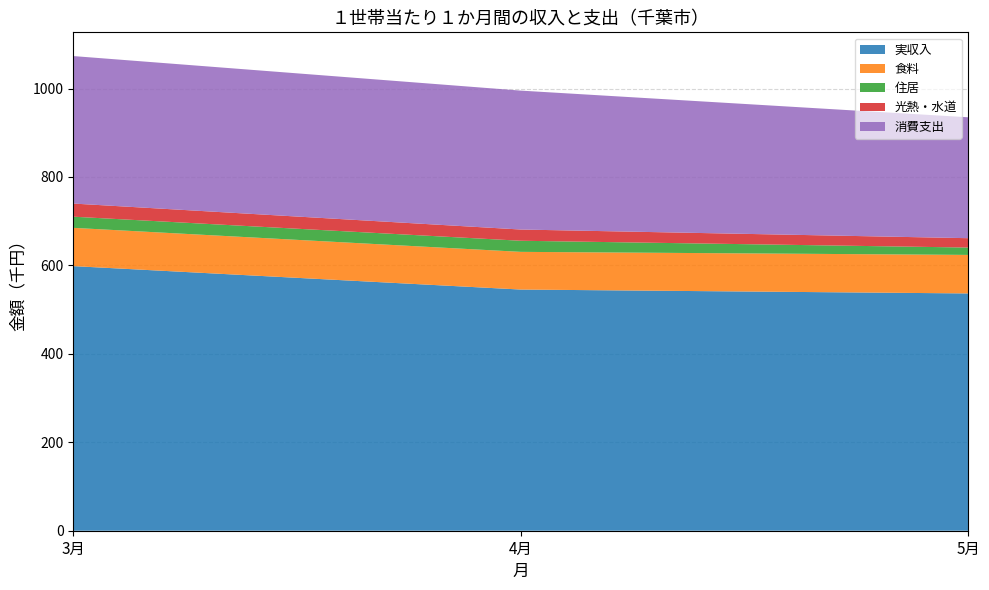

Reading left to right, what are all the values shown in this chart?

実収入: 598377	545403	536612
食料: 86563	85235	87123
住居: 25224	25116	16623
光熱・水道: 29704	25393	21209
消費支出: 333538	314144	273417